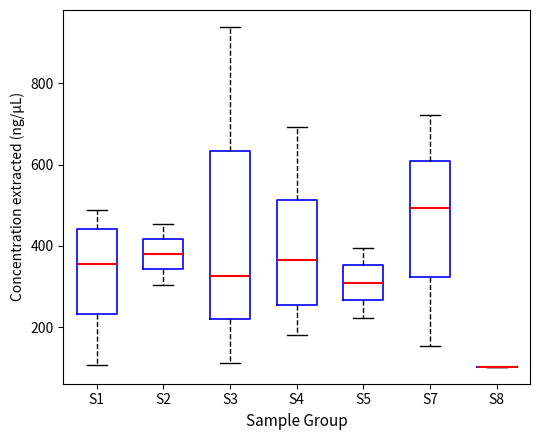

Where is the lower edge of the box for S7 on the y-axis? The values are not printed on the chart, so give them approximately, as read against the axis.

320